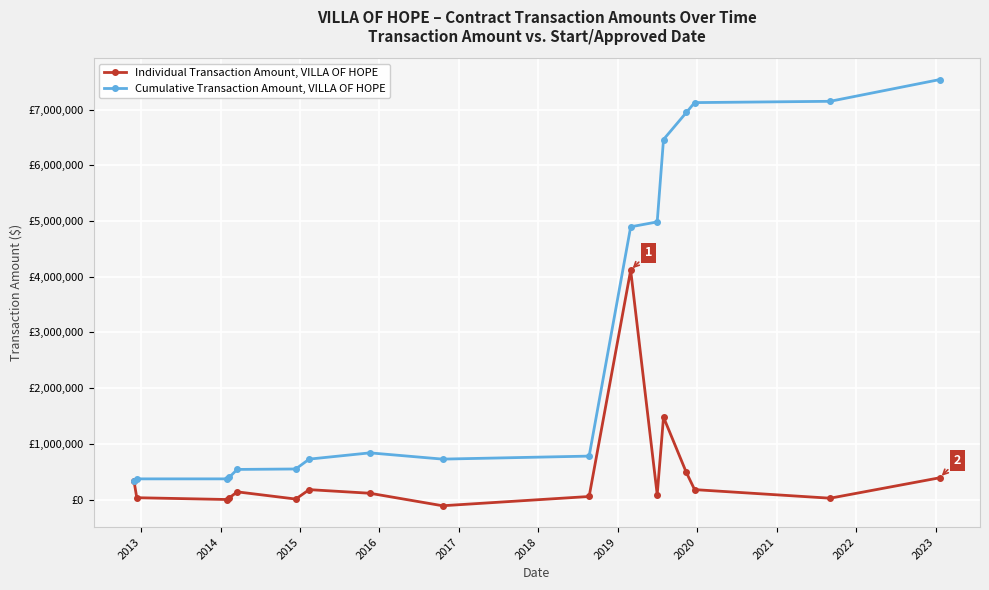

Which series has the largest total across all categories?

Cumulative Transaction Amount, VILLA OF HOPE